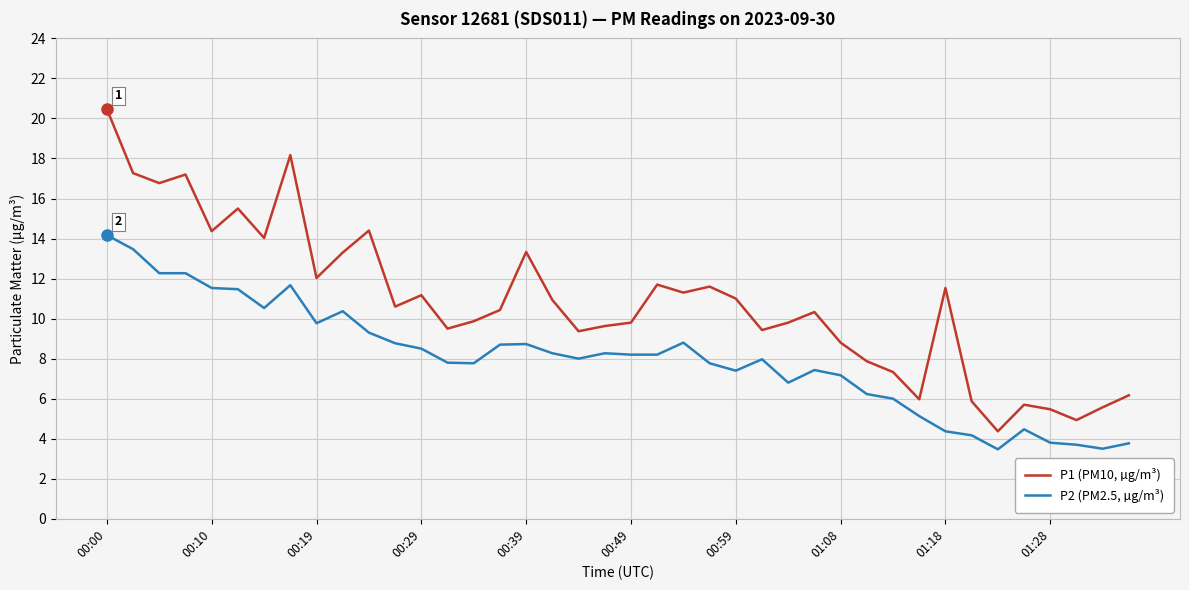

True or false: P2 (PM2.5, µg/m³) has more than 2 interior local peaks.

True